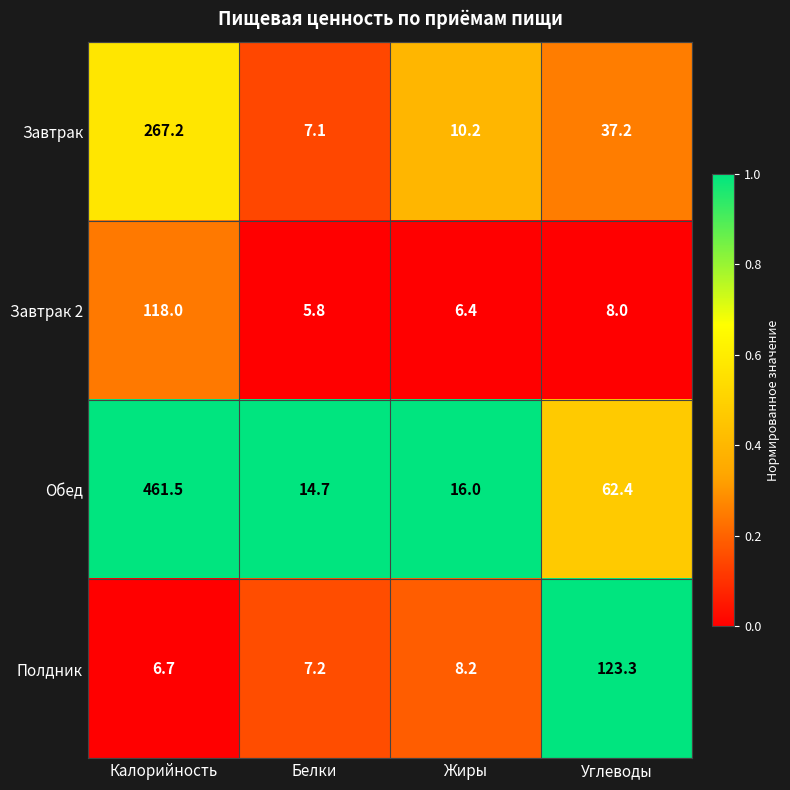

Where is Обед nearest to the value 238?

Углеводы